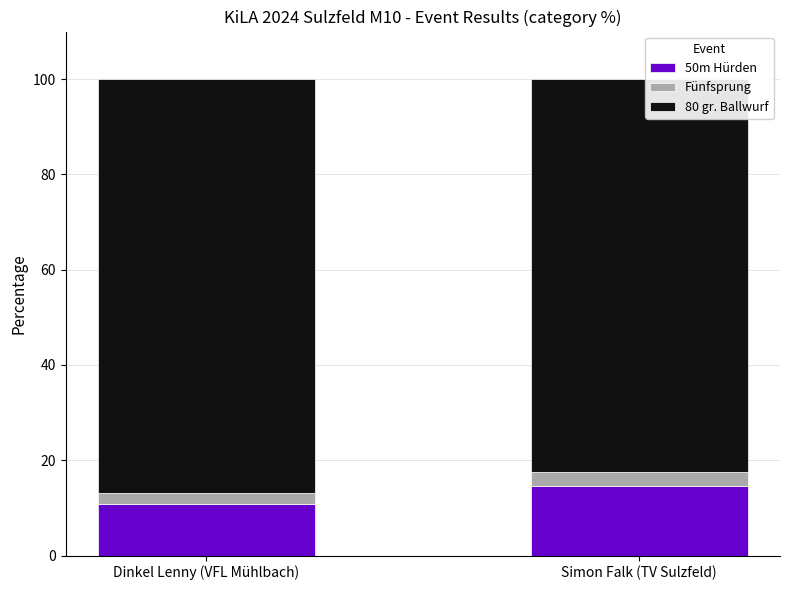

Is it true that 50m Hürden equals 10.9 at Dinkel Lenny (VFL Mühlbach)?

True